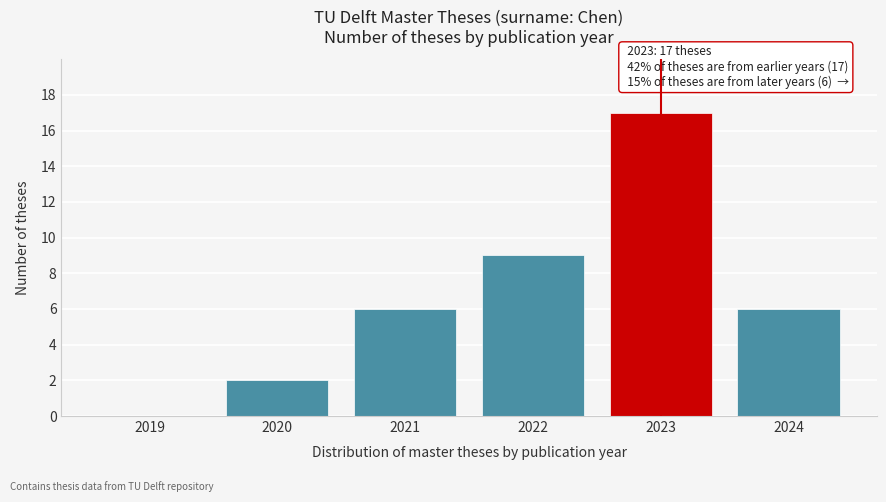

Reading right to left, transcribe all the data shown in this chart.

2024=6	2023=17	2022=9	2021=6	2020=2	2019=0